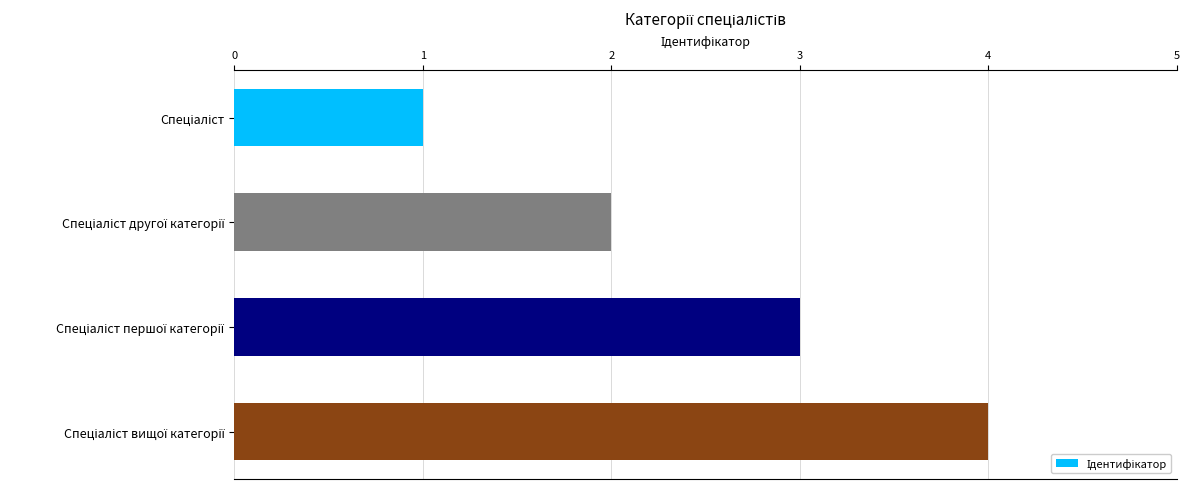

What is the sum of all values?

10